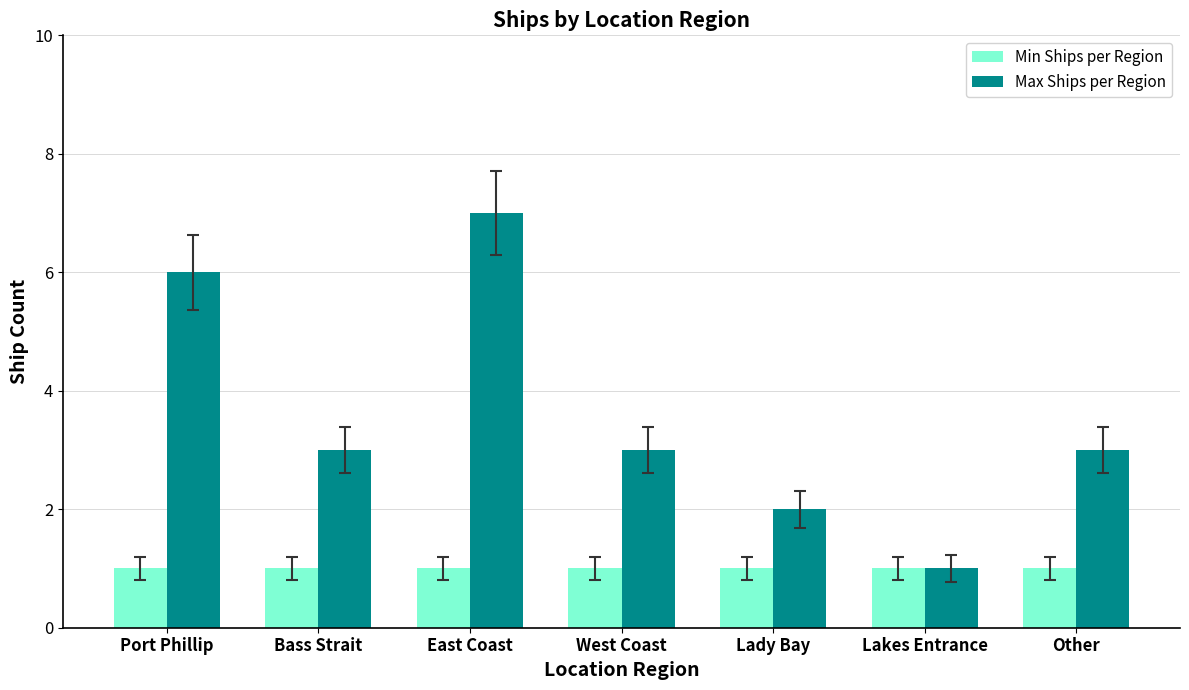

The Min Ships per Region series shows 1 at West Coast. True or false?

True